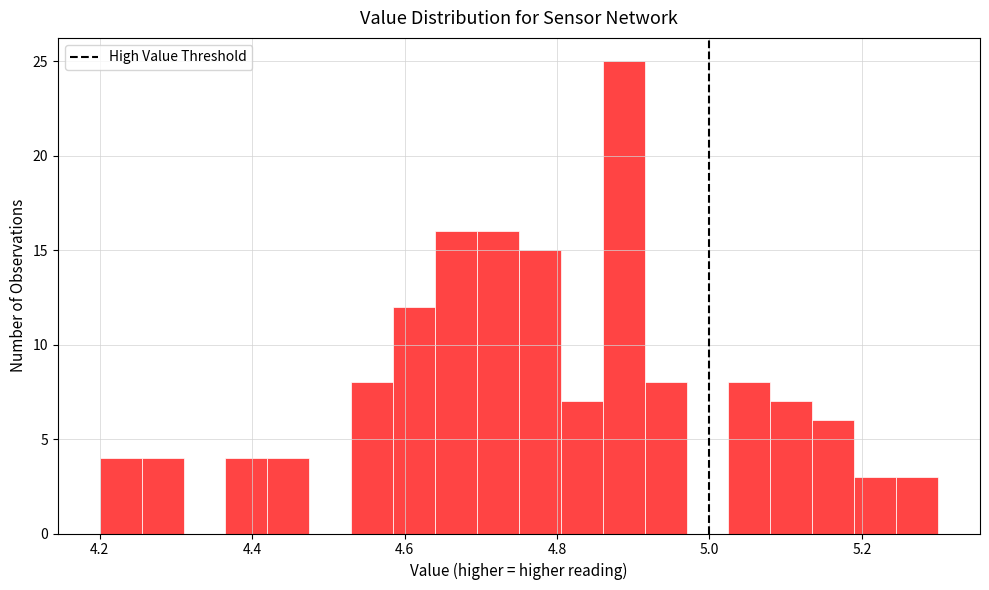

Around what value on the x-axis is the tallest bar? Give the approximate position of its centre, as read against the axis.

4.88